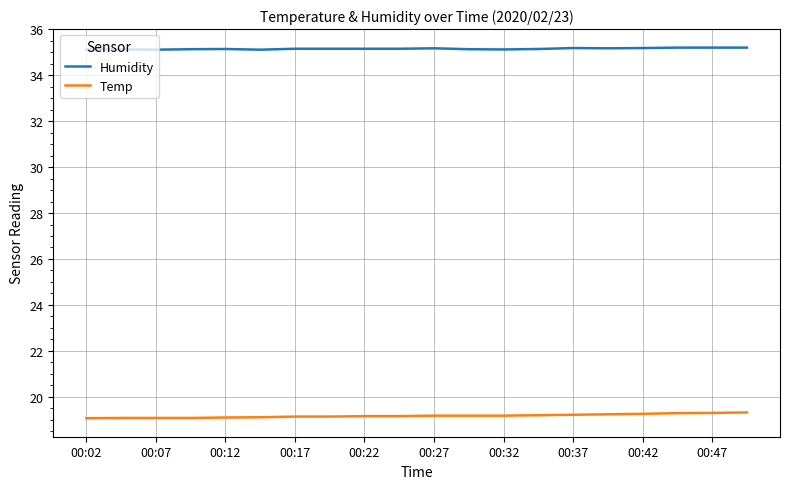

List the series in order of their overall mean, highest first.

Humidity, Temp